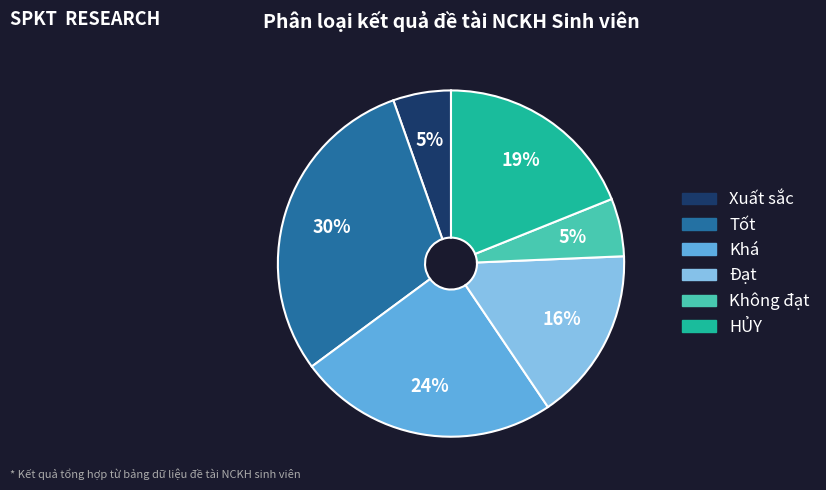

To the nearest percent, what is the average slice percentage?

17%